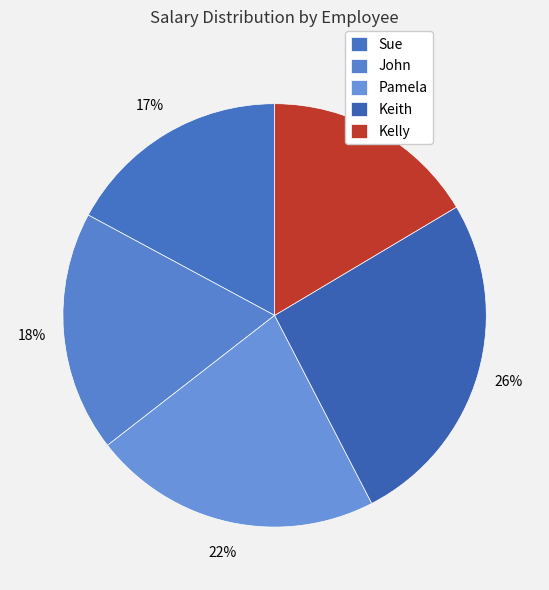

To the nearest percent, what is the average slice percentage?

20%